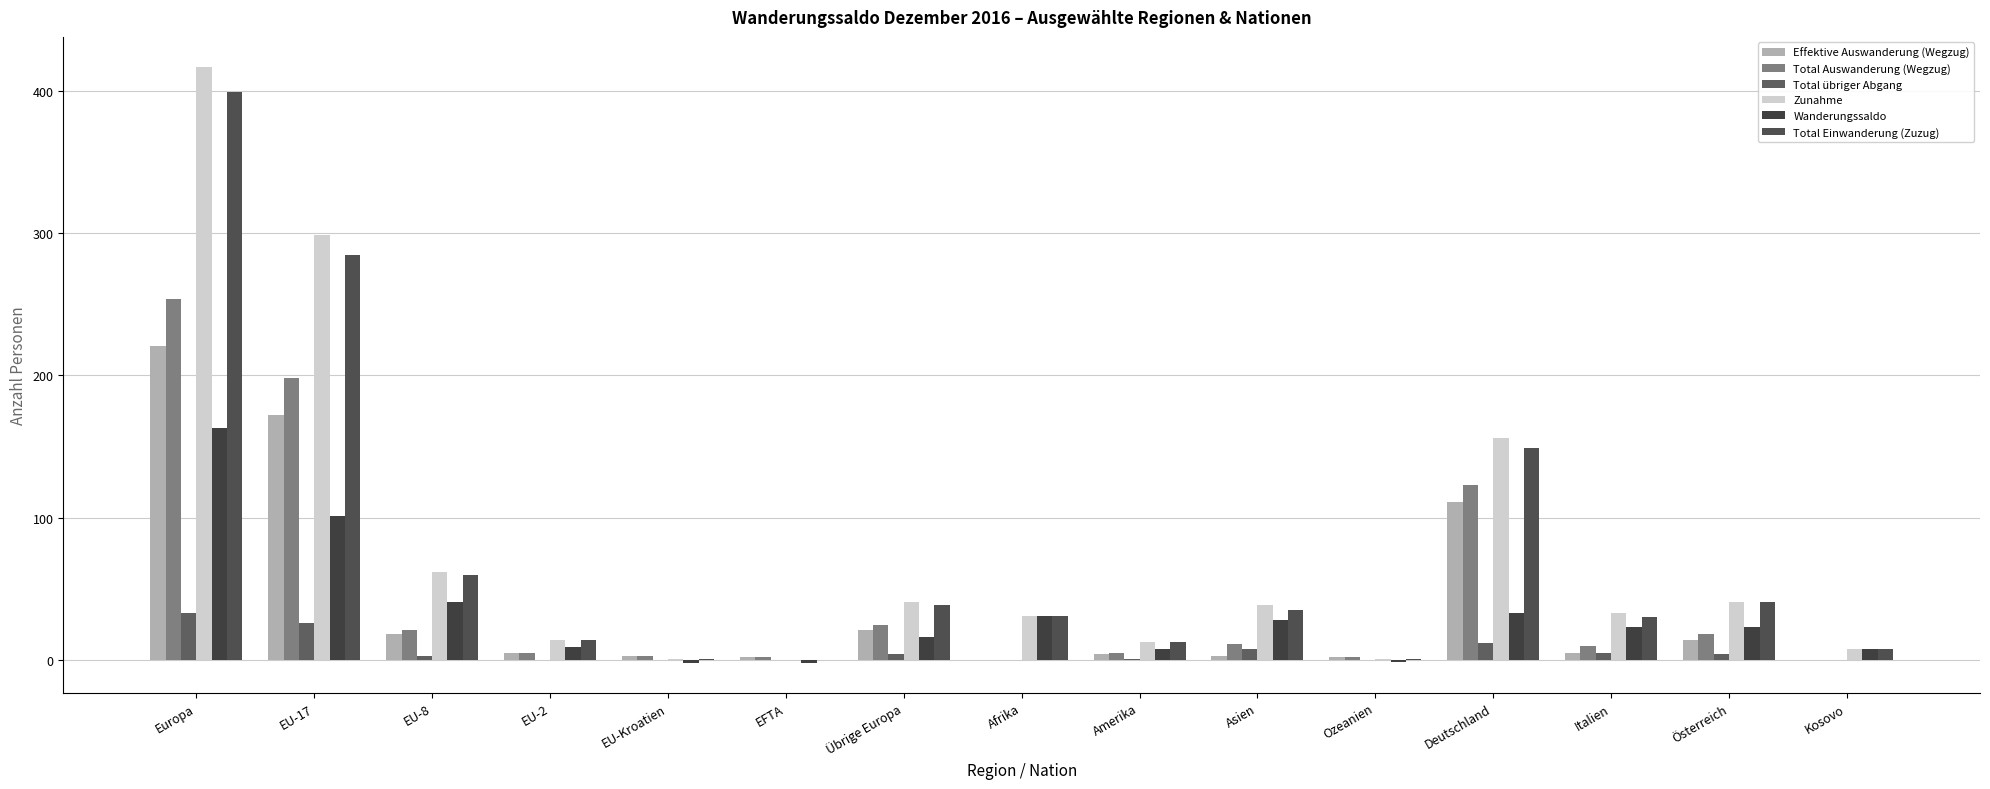

Which category has the lowest value in the Effektive Auswanderung (Wegzug) series?

Afrika